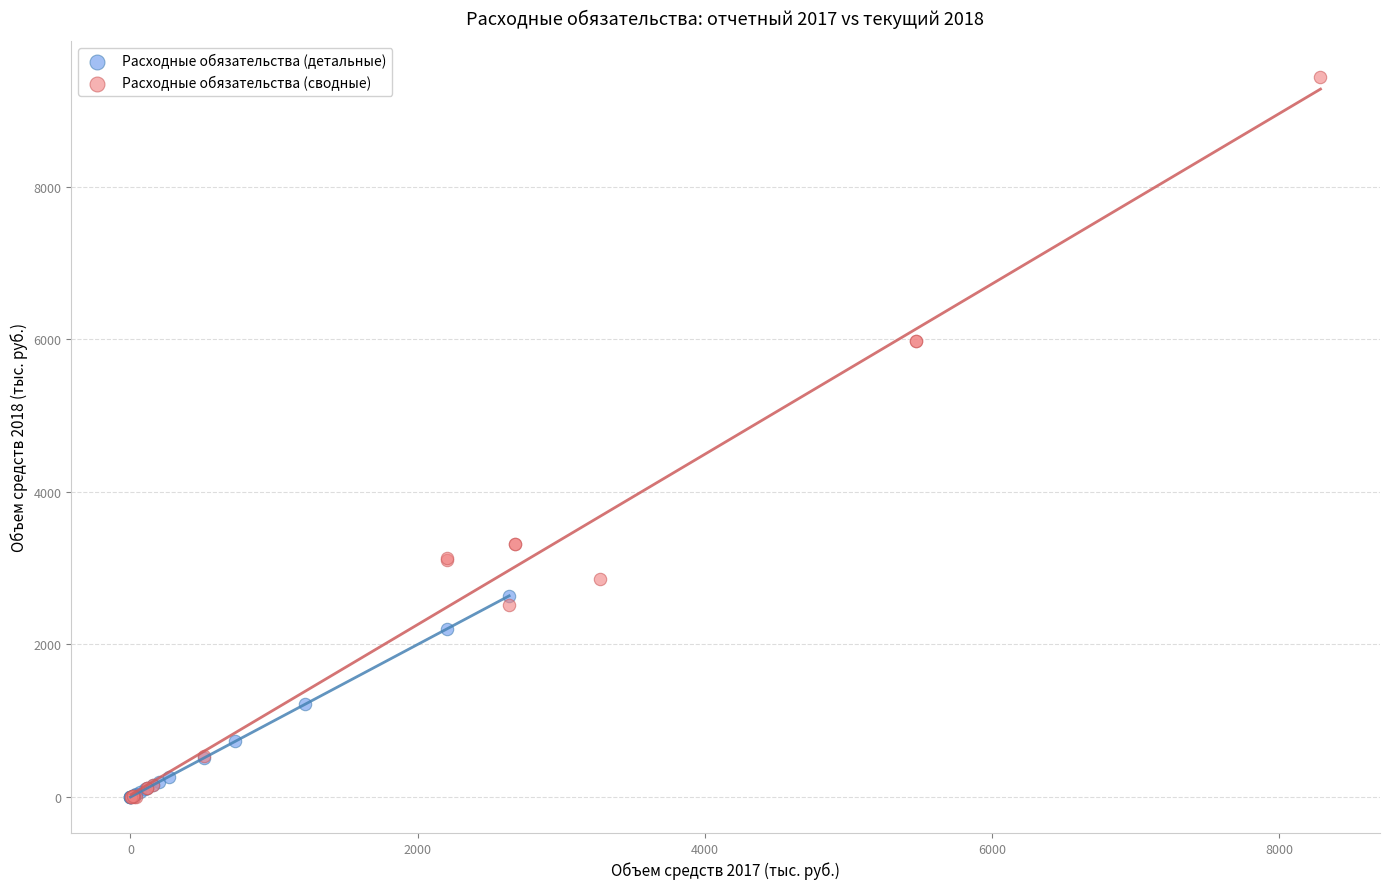

Which series has the largest Y range (max minus min)?

Расходные обязательства (сводные)